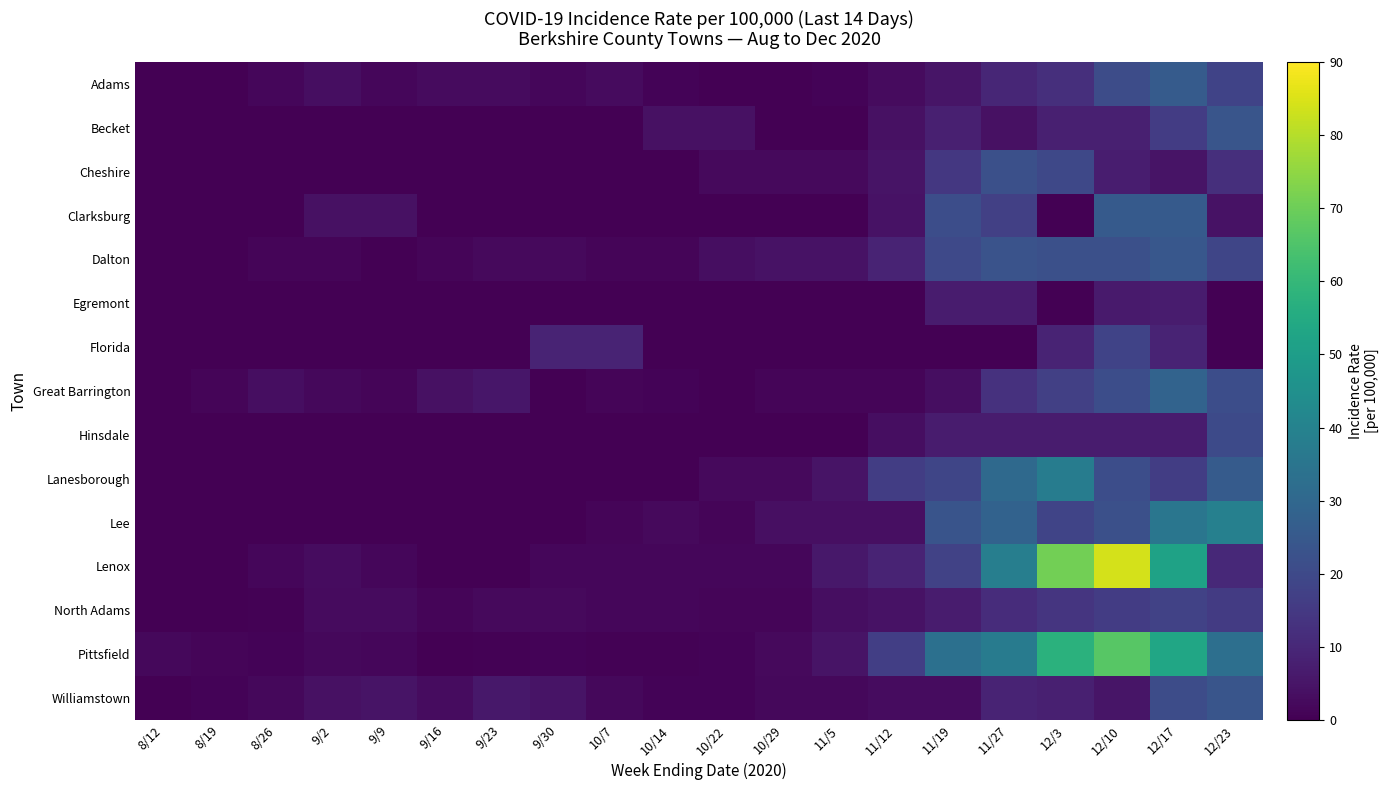

Reading left to right, what are all the values shown in this chart?

Adams: 8/12=0.0	8/19=0.0	8/26=1.7	9/2=3.5	9/9=1.7	9/16=2.6	9/23=2.6	9/30=1.7	10/7=2.6	10/14=0.9	10/22=0.0	10/29=0.0	11/5=0.9	11/12=2.6	11/19=5.2	11/27=9.5	12/3=12.2	12/10=20.8	12/17=26.0	12/23=18.2
Becket: 8/12=0.0	8/19=0.0	8/26=0.0	9/2=0.0	9/9=0.0	9/16=0.0	9/23=0.0	9/30=0.0	10/7=0.0	10/14=4.0	10/22=4.0	10/29=0.0	11/5=0.0	11/12=4.0	11/19=8.0	11/27=4.0	12/3=8.0	12/10=8.0	12/17=15.9	12/23=23.9
Cheshire: 8/12=0.0	8/19=0.0	8/26=0.0	9/2=0.0	9/9=0.0	9/16=0.0	9/23=0.0	9/30=0.0	10/7=0.0	10/14=0.0	10/22=2.4	10/29=2.4	11/5=2.4	11/12=4.9	11/19=14.6	11/27=21.9	12/3=19.5	12/10=7.3	12/17=4.9	12/23=12.2
Clarksburg: 8/12=0.0	8/19=0.0	8/26=0.0	9/2=4.2	9/9=4.2	9/16=0.0	9/23=0.0	9/30=0.0	10/7=0.0	10/14=0.0	10/22=0.0	10/29=0.0	11/5=0.0	11/12=4.3	11/19=21.3	11/27=17.1	12/3=0.0	12/10=25.6	12/17=25.6	12/23=4.3
Dalton: 8/12=0.0	8/19=0.0	8/26=1.1	9/2=1.1	9/9=0.0	9/16=1.1	9/23=2.2	9/30=2.2	10/7=1.1	10/14=1.1	10/22=3.3	10/29=4.4	11/5=4.4	11/12=8.8	11/19=19.9	11/27=23.2	12/3=22.1	12/10=22.1	12/17=24.3	12/23=18.8
Egremont: 8/12=0.0	8/19=0.0	8/26=0.0	9/2=0.0	9/9=0.0	9/16=0.0	9/23=0.0	9/30=0.0	10/7=0.0	10/14=0.0	10/22=0.0	10/29=0.0	11/5=0.0	11/12=0.0	11/19=6.7	11/27=6.7	12/3=0.0	12/10=6.7	12/17=6.7	12/23=0.0
Florida: 8/12=0.0	8/19=0.0	8/26=0.0	9/2=0.0	9/9=0.0	9/16=0.0	9/23=0.0	9/30=9.1	10/7=9.1	10/14=0.0	10/22=0.0	10/29=0.0	11/5=0.0	11/12=0.0	11/19=0.0	11/27=0.0	12/3=9.1	12/10=18.2	12/17=9.1	12/23=0.0
Great Barrington: 8/12=0.0	8/19=1.1	8/26=3.2	9/2=2.1	9/9=1.1	9/16=4.2	9/23=5.3	9/30=0.0	10/7=1.1	10/14=1.1	10/22=0.0	10/29=1.1	11/5=1.1	11/12=1.1	11/19=3.2	11/27=12.8	12/3=17.0	12/10=21.3	12/17=28.7	12/23=21.3
Hinsdale: 8/12=0.0	8/19=0.0	8/26=0.0	9/2=0.0	9/9=0.0	9/16=0.0	9/23=0.0	9/30=0.0	10/7=0.0	10/14=0.0	10/22=0.0	10/29=0.0	11/5=0.0	11/12=3.4	11/19=6.7	11/27=6.7	12/3=6.7	12/10=6.7	12/17=6.7	12/23=20.2
Lanesborough: 8/12=0.0	8/19=0.0	8/26=0.0	9/2=0.0	9/9=0.0	9/16=0.0	9/23=0.0	9/30=0.0	10/7=0.0	10/14=0.0	10/22=2.3	10/29=2.3	11/5=4.7	11/12=16.5	11/19=18.9	11/27=30.7	12/3=37.8	12/10=21.3	12/17=16.5	12/23=26.0
Lee: 8/12=0.0	8/19=0.0	8/26=0.0	9/2=0.0	9/9=0.0	9/16=0.0	9/23=0.0	9/30=0.0	10/7=1.2	10/14=2.4	10/22=1.2	10/29=3.6	11/5=3.7	11/12=3.7	11/19=23.3	11/27=28.2	12/3=18.4	12/10=22.1	12/17=35.5	12/23=39.2
Lenox: 8/12=0.0	8/19=0.0	8/26=1.5	9/2=2.9	9/9=1.5	9/16=0.0	9/23=0.0	9/30=1.5	10/7=1.5	10/14=1.5	10/22=1.5	10/29=1.5	11/5=5.9	11/12=8.9	11/19=17.7	11/27=38.4	12/3=70.9	12/10=84.2	12/17=51.7	12/23=10.3
North Adams: 8/12=0.0	8/19=0.0	8/26=0.5	9/2=2.7	9/9=2.7	9/16=1.1	9/23=2.2	9/30=2.2	10/7=1.6	10/14=1.6	10/22=1.1	10/29=1.1	11/5=3.3	11/12=4.4	11/19=6.7	11/27=11.6	12/3=13.9	12/10=16.1	12/17=17.8	12/23=15.5
Pittsfield: 8/12=1.9	8/19=1.1	8/26=1.0	9/2=1.8	9/9=1.5	9/16=0.3	9/23=0.6	9/30=0.8	10/7=0.5	10/14=0.7	10/22=0.8	10/29=2.4	11/5=4.7	11/12=16.7	11/19=33.2	11/27=37.5	12/3=57.5	12/10=66.6	12/17=53.3	12/23=32.7
Williamstown: 8/12=0.0	8/19=1.0	8/26=1.9	9/2=3.9	9/9=4.8	9/16=2.9	9/23=5.8	9/30=4.8	10/7=1.9	10/14=1.0	10/22=1.0	10/29=1.9	11/5=2.0	11/12=3.0	11/19=3.0	11/27=9.0	12/3=8.0	12/10=5.0	12/17=20.9	12/23=23.9